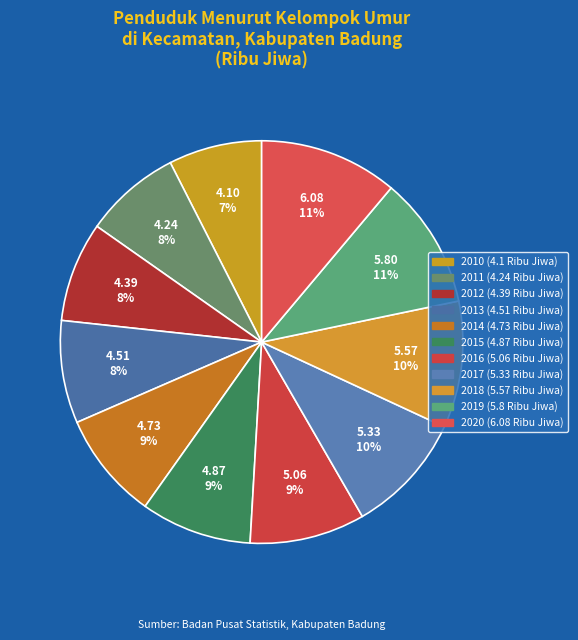

How many slices are in this pie chart?

11